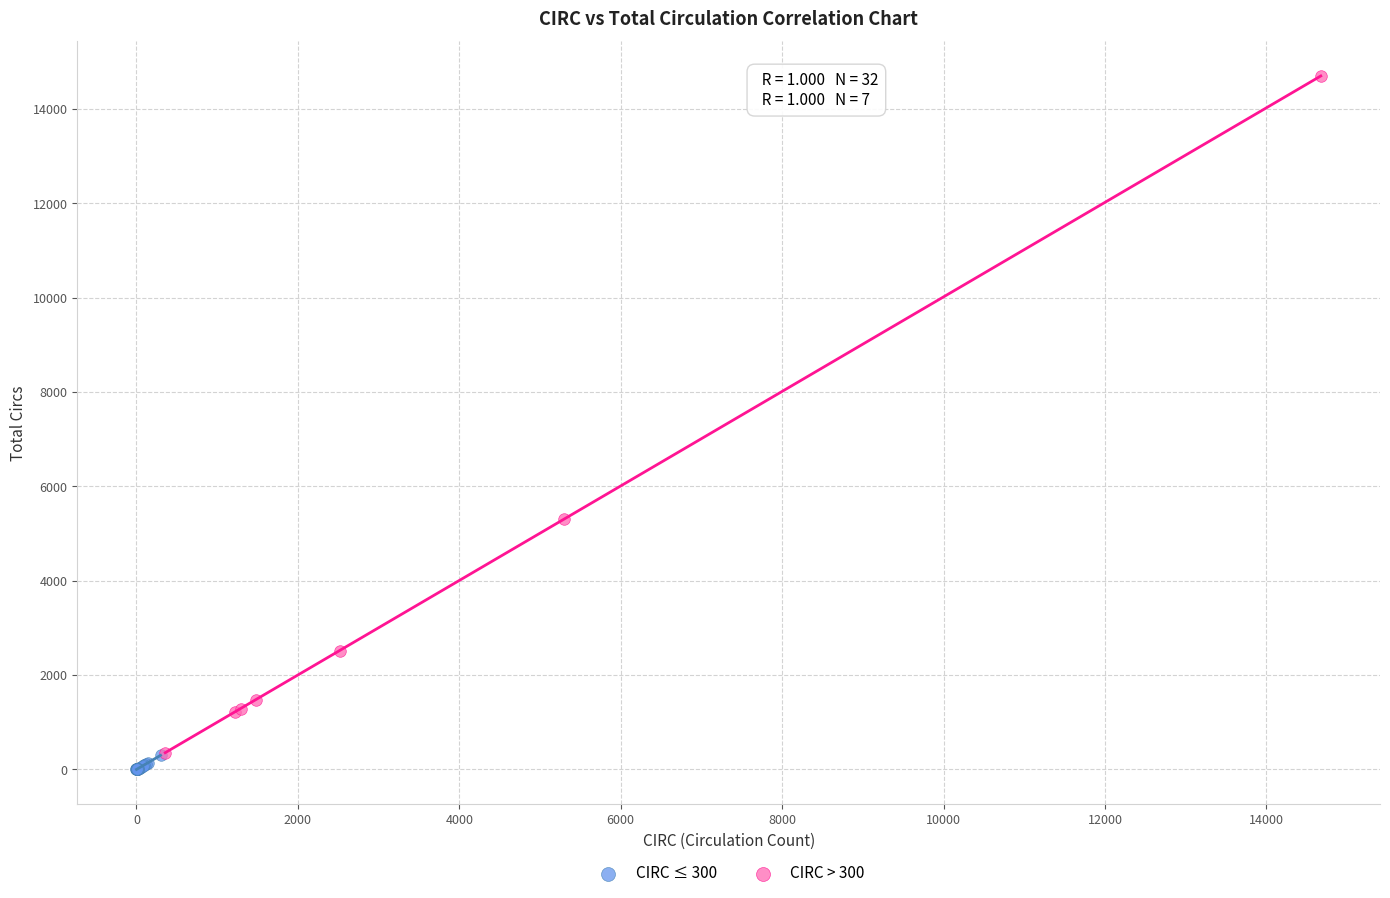

Which series contains the highest Y value?

CIRC > 300